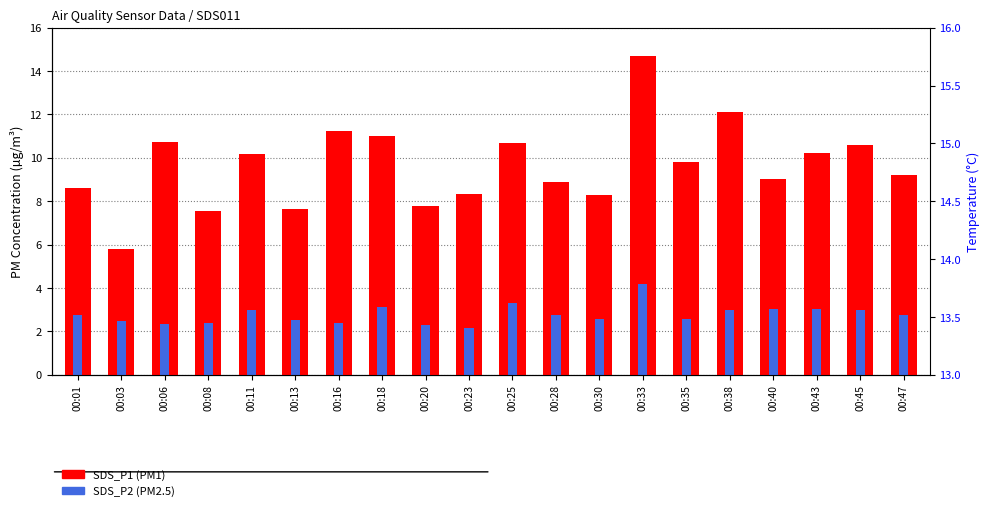

How many values in the SDS_P1 (PM1) series exceed 9?

11